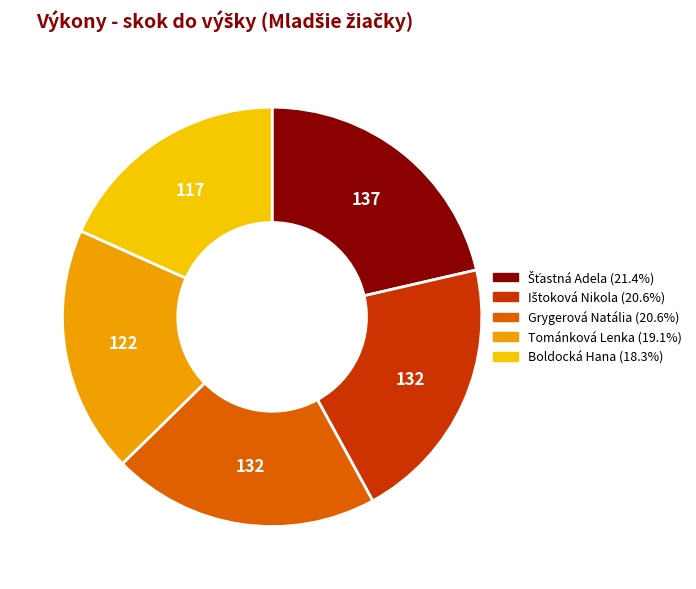

Which slice is the smallest?

Boldocká Hana